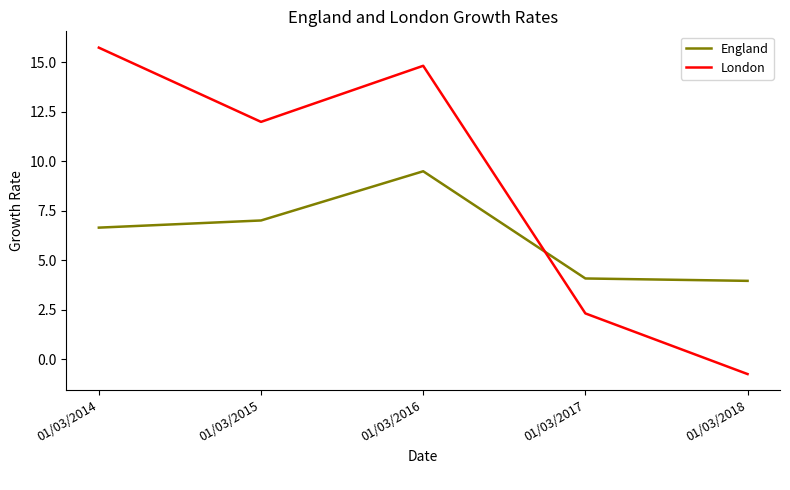

Does the chart have visible grid lines?

No